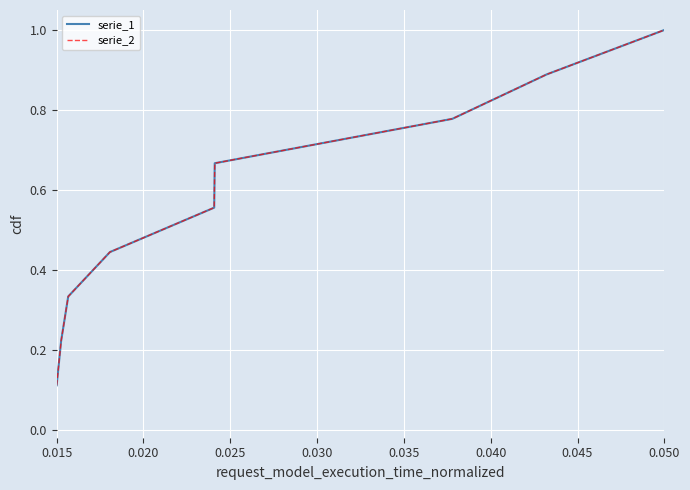

What is the value of the serie_2 point at the 1st from the left?

0.1